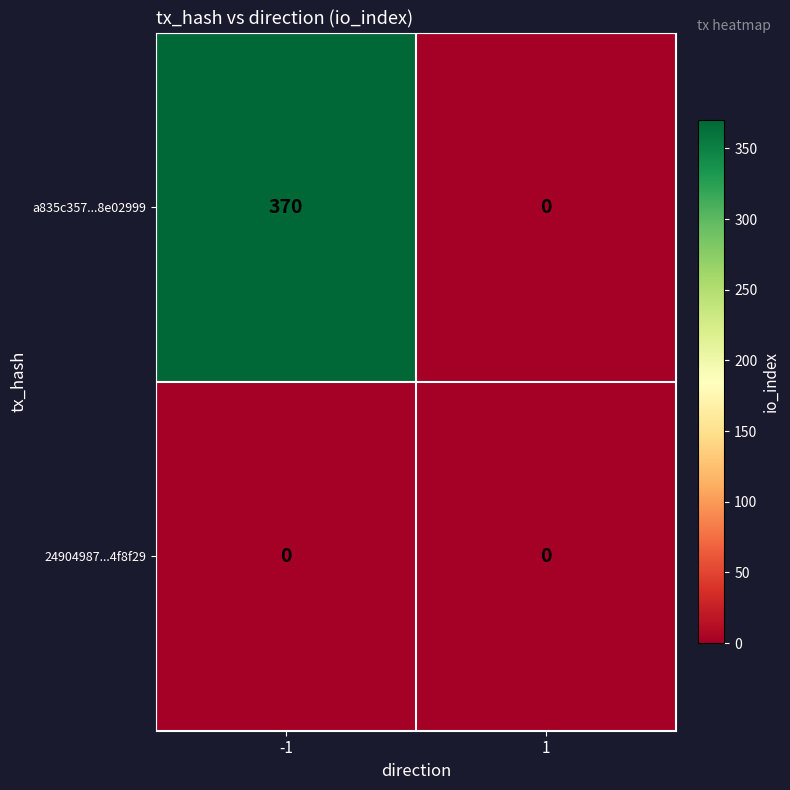

Which series has the largest range (max minus min)?

a835c357...8e02999